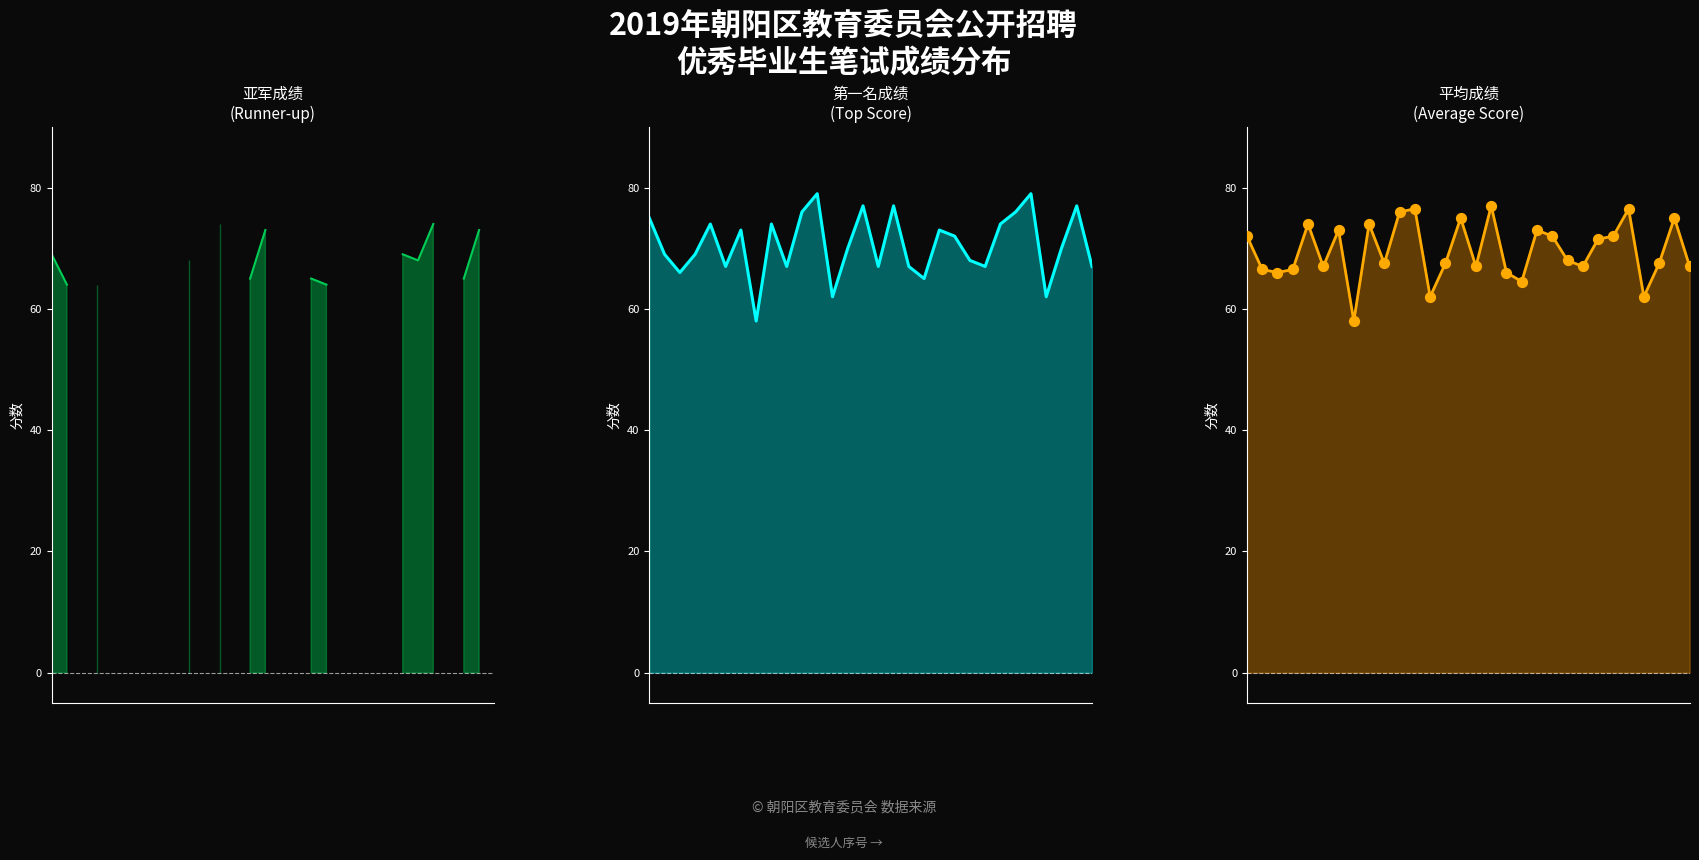

Which series contains the highest Y value?

Top Score